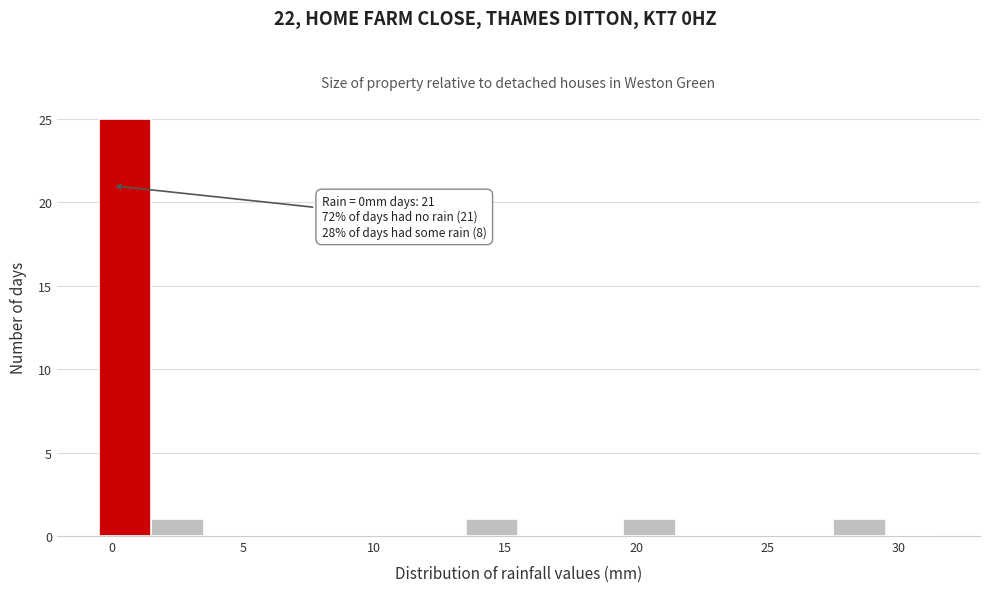

Over which range of the x-axis is the bar tallest?

-0.5 to 1.5